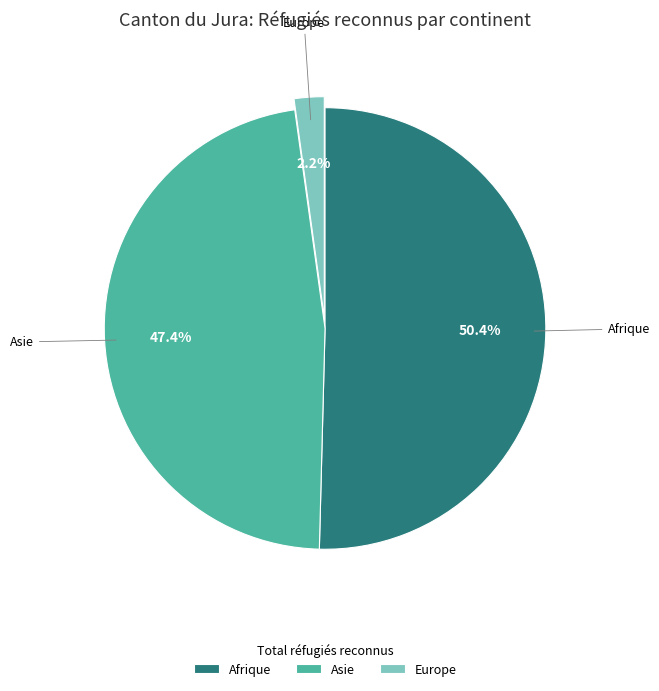

How much of the chart is everything except Europe?

97.8%